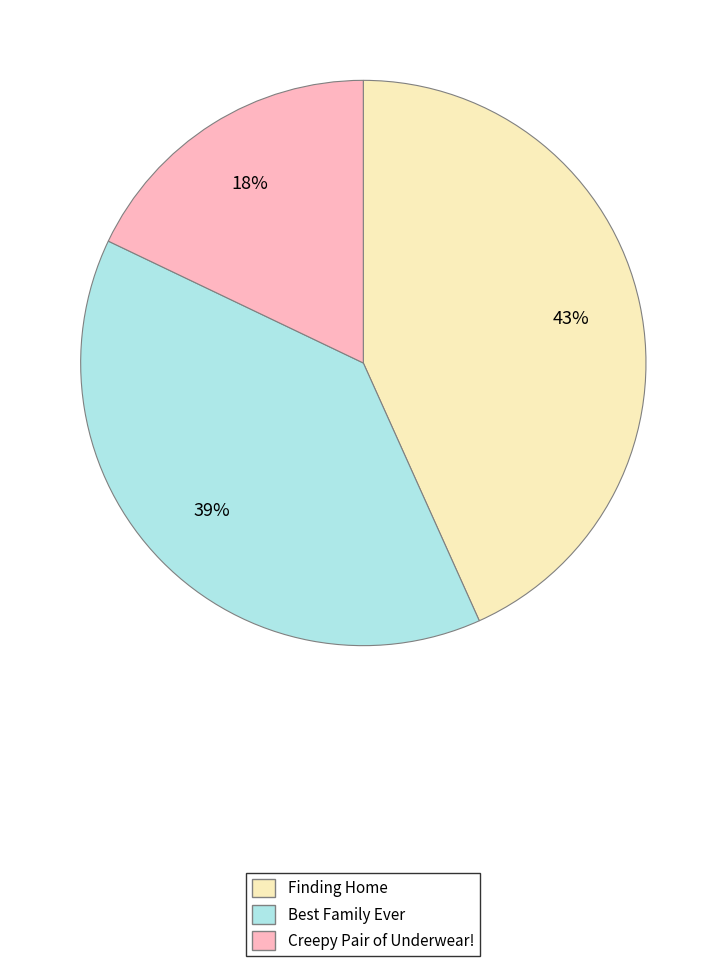

What is the ratio of the value at Best Family Ever to the value at Finding Home?

0.9